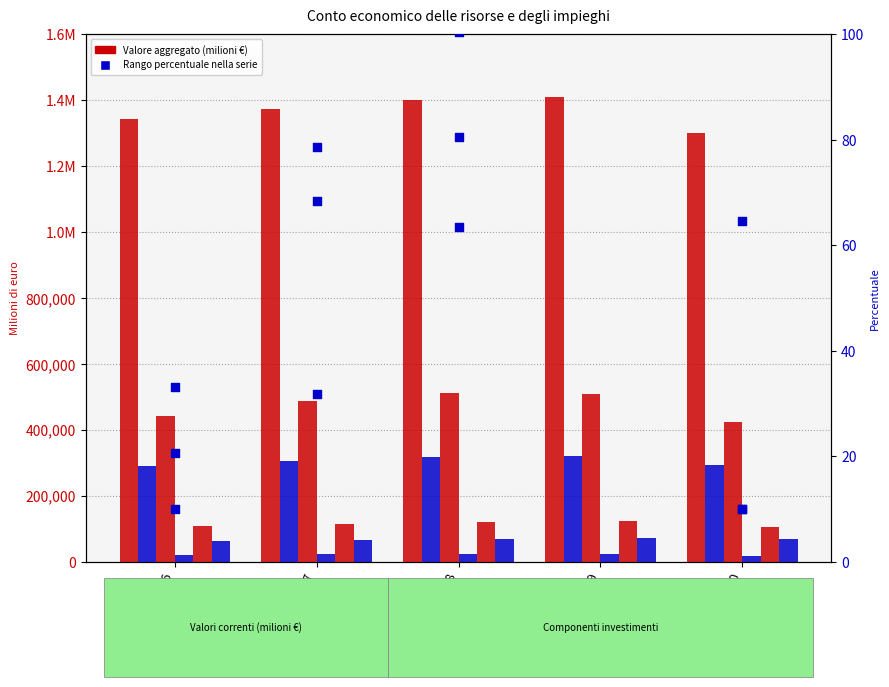

Which series reaches the minimum Y coordinate?

Mezzi di trasporto